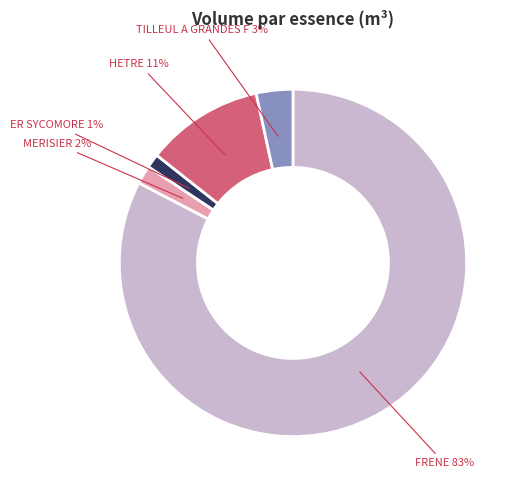

To the nearest percent, what is the average slice percentage?

20%